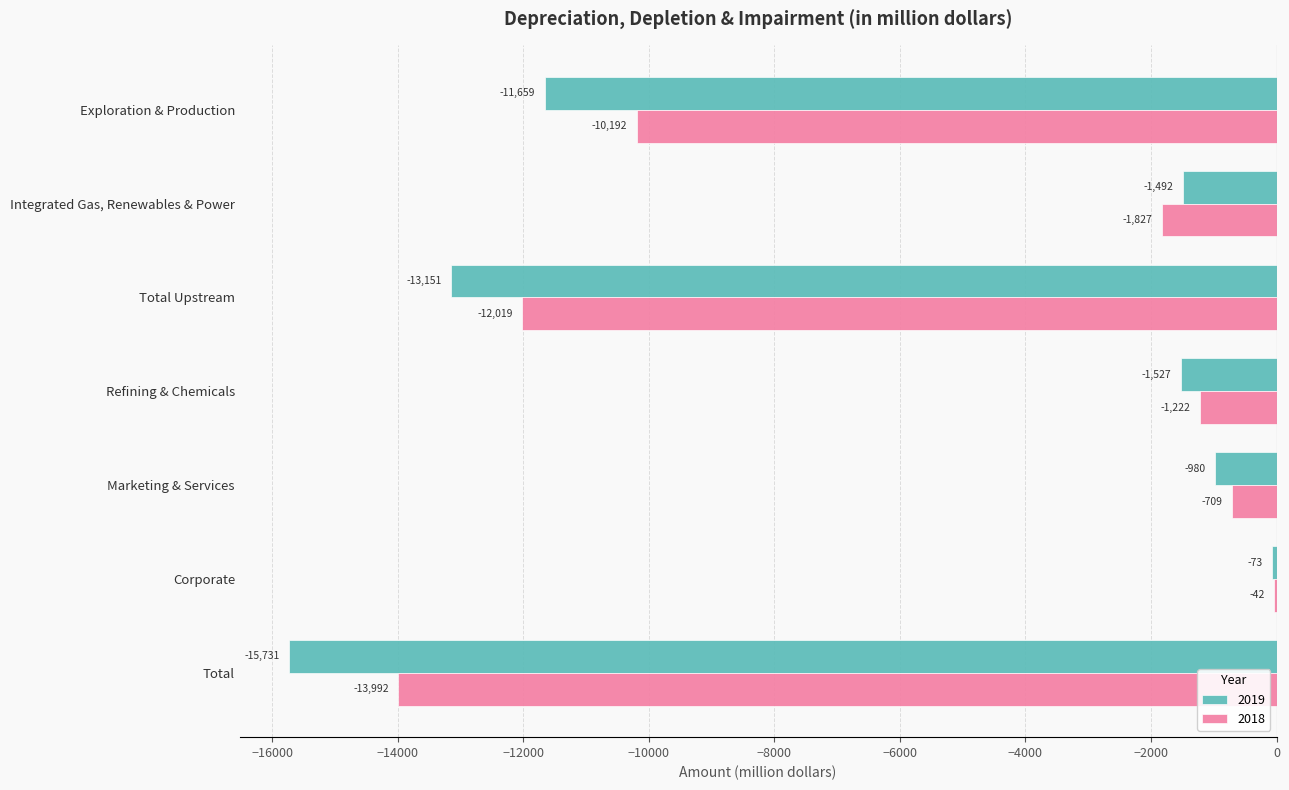

Read the 2018 value at Exploration & Production, to the nearest 50.

-10200